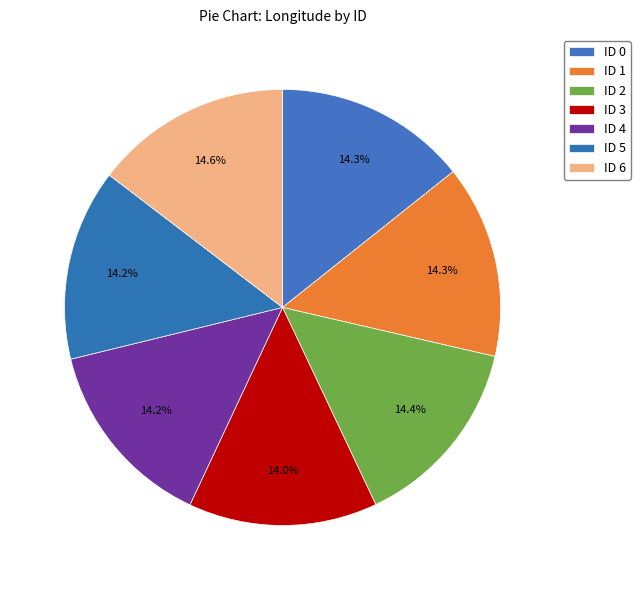

Is there any slice that represents more than half of the pie?

No